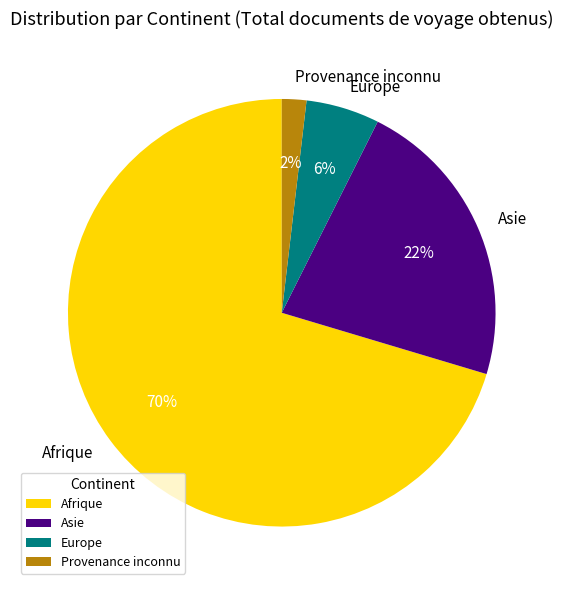

Is it true that Provenance inconnu is 2% of the pie?

True